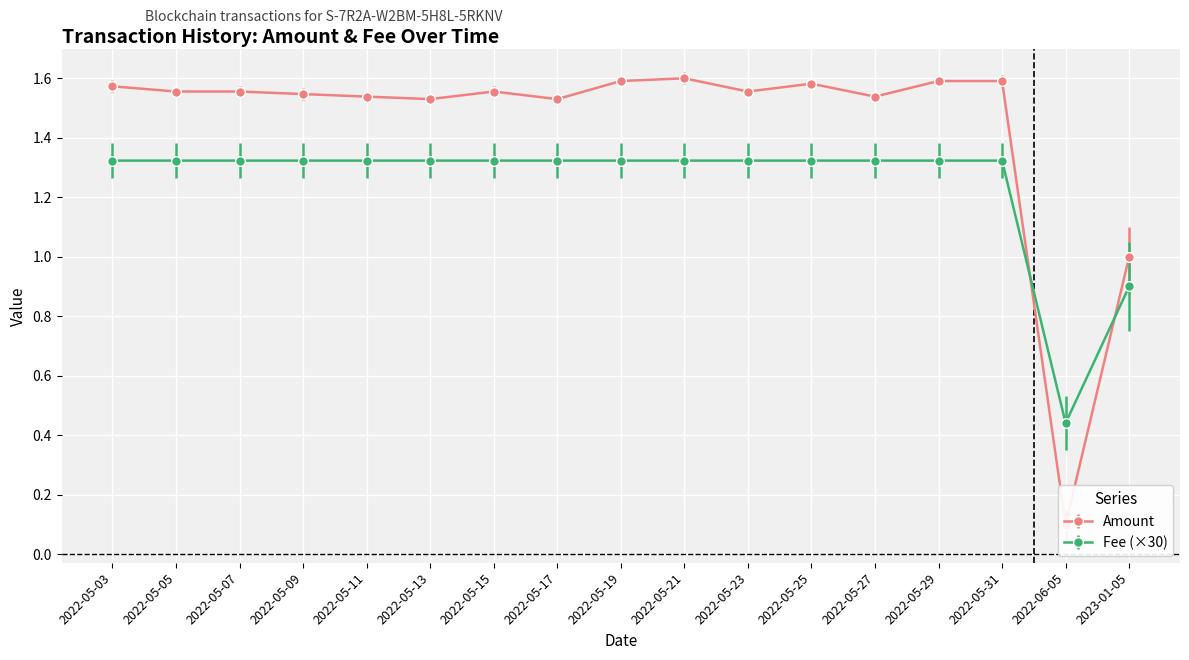

True or false: Amount has more than 1 interior local peaks.

True